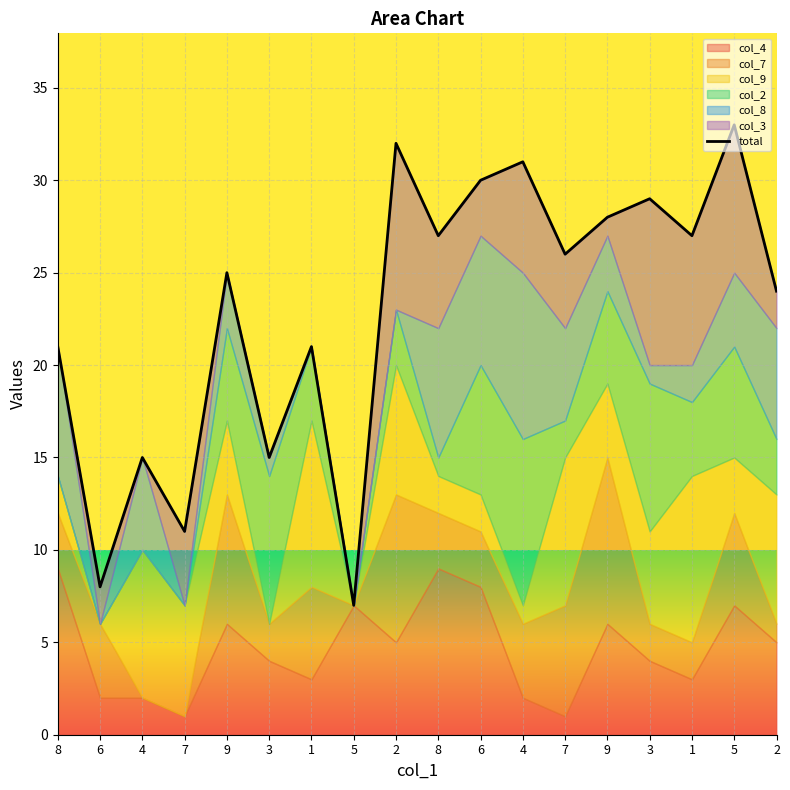

What is the label of the 18th point from the left?

2